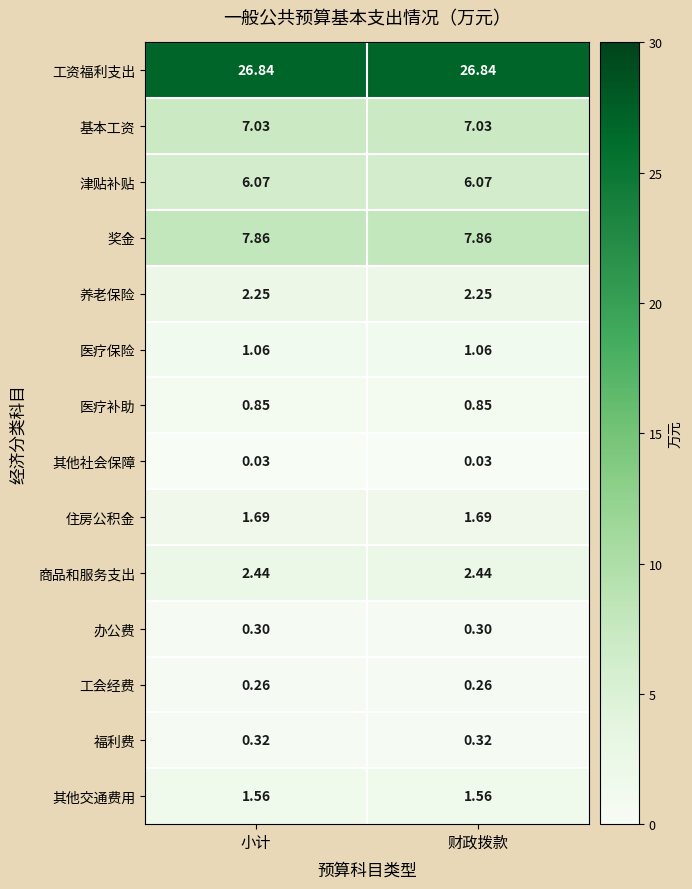

List the series in order of their peak value, lowest first.

其他社会保障, 工会经费, 办公费, 福利费, 医疗补助, 医疗保险, 其他交通费用, 住房公积金, 养老保险, 商品和服务支出, 津贴补贴, 基本工资, 奖金, 工资福利支出